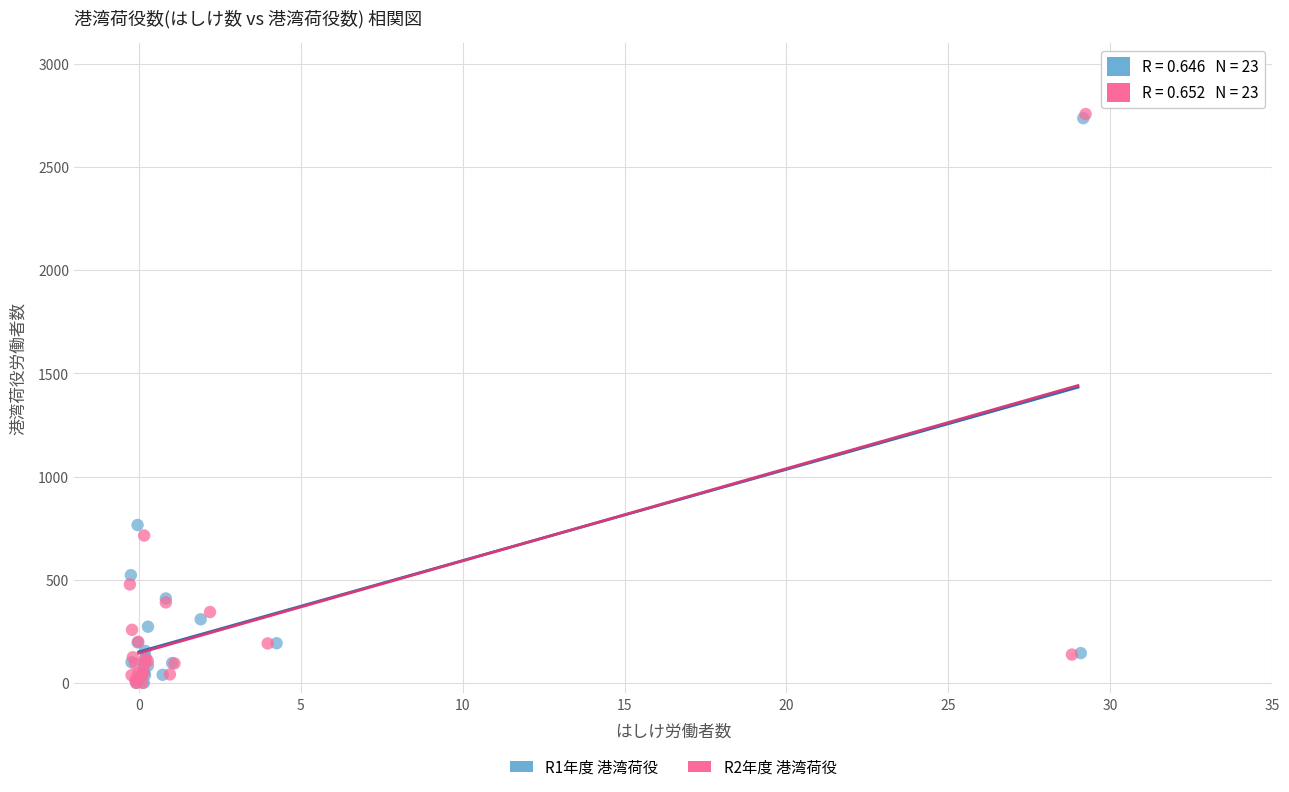

What are all the series names shown in the legend?

R1年度 港湾荷役, R2年度 港湾荷役